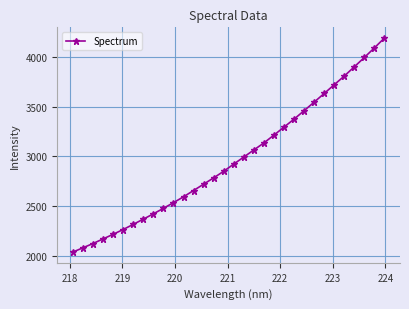

What is the value of the 17th point from the left?

2923.2